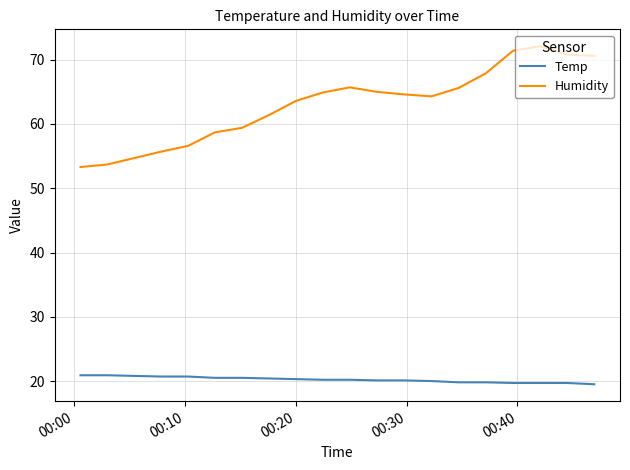

At how many categories does at least one series exceed 67?

5